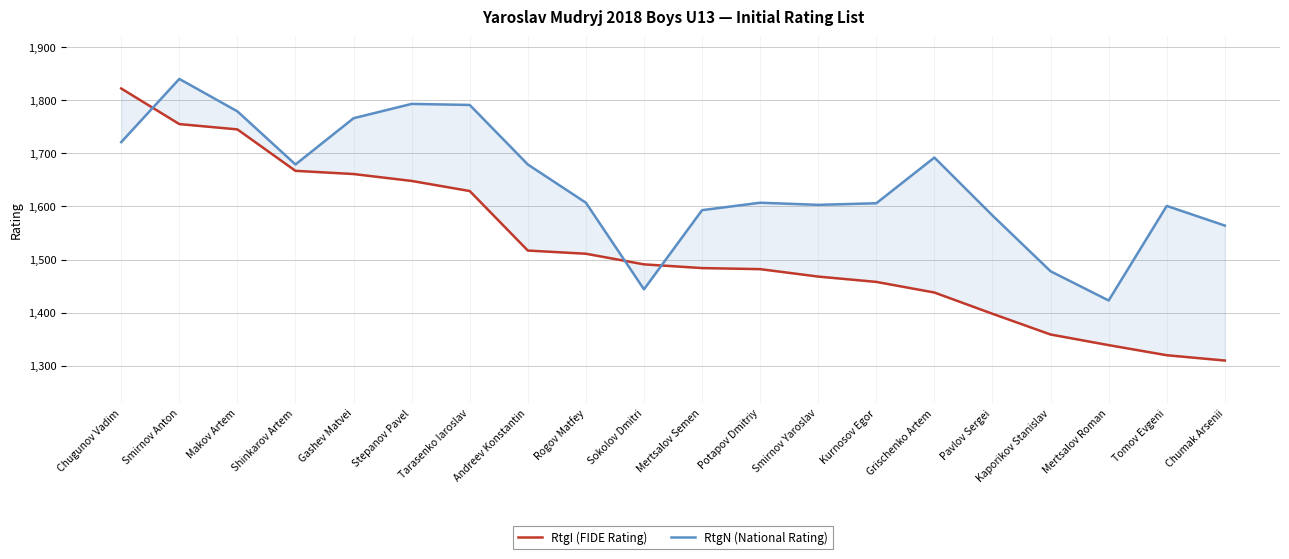

What is the sum of all RtgI (FIDE Rating) values?

30502